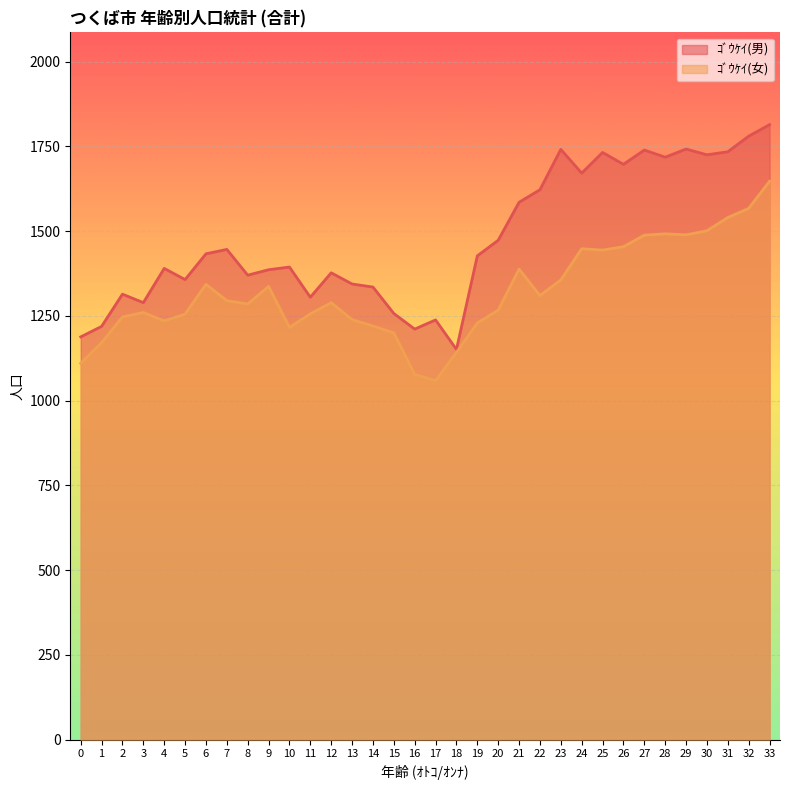

Reading right to left, what are all the values shown in this chart?

ｺﾞｳｹｲ(男): 1814	1780	1734	1725	1742	1718	1739	1697	1732	1671	1741	1622	1585	1473	1427	1151	1238	1211	1257	1335	1344	1377	1305	1394	1386	1370	1446	1433	1357	1390	1289	1314	1219	1188
ｺﾞｳｹｲ(女): 1647	1567	1540	1501	1489	1492	1488	1454	1444	1448	1356	1310	1388	1267	1229	1142	1059	1077	1200	1220	1239	1289	1256	1216	1337	1285	1295	1343	1255	1235	1260	1247	1171	1110